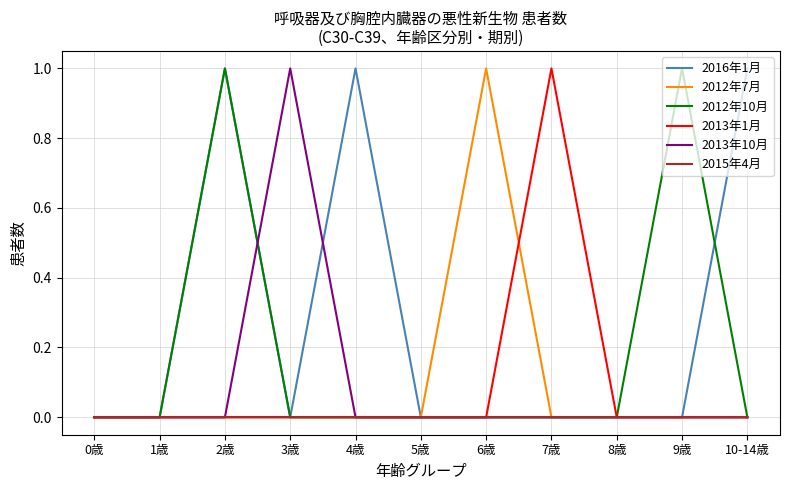

What are all the series names shown in the legend?

2016年1月, 2012年7月, 2012年10月, 2013年1月, 2013年10月, 2015年4月